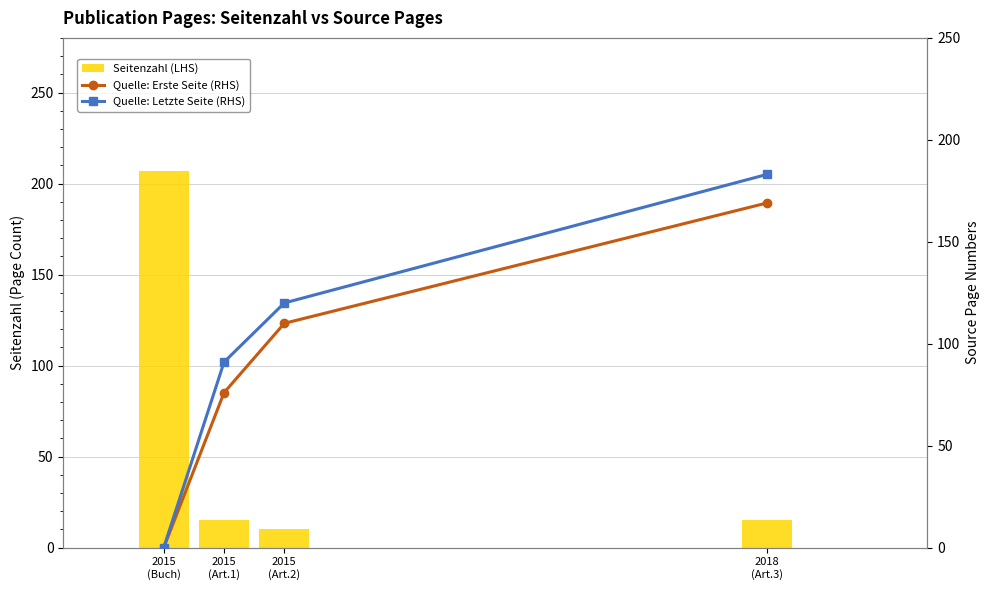

Where is Seitenzahl (LHS) nearest to the value 108?

2015
(Art.1)